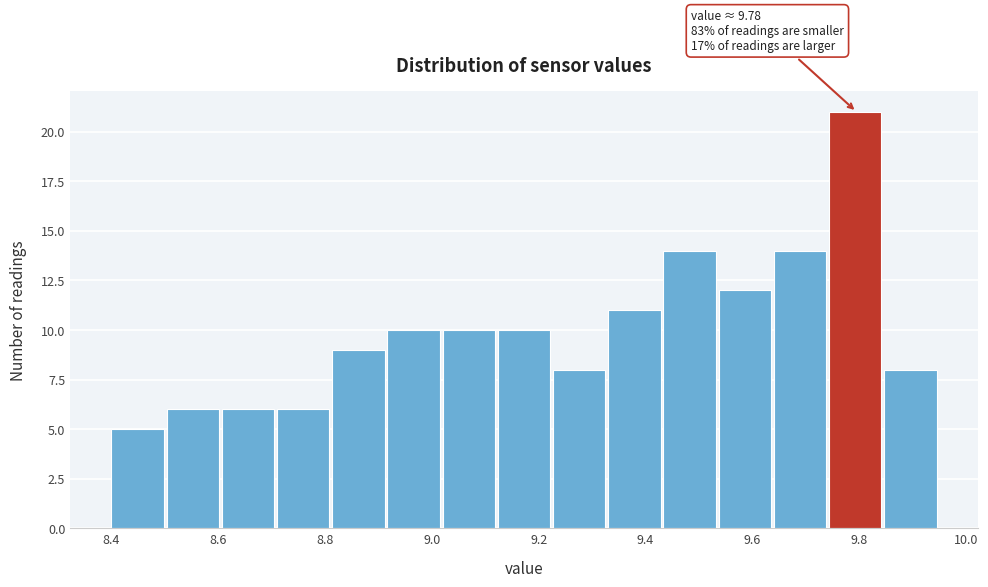

Which range on the x-axis has the tallest bar?

9.74 to 9.84